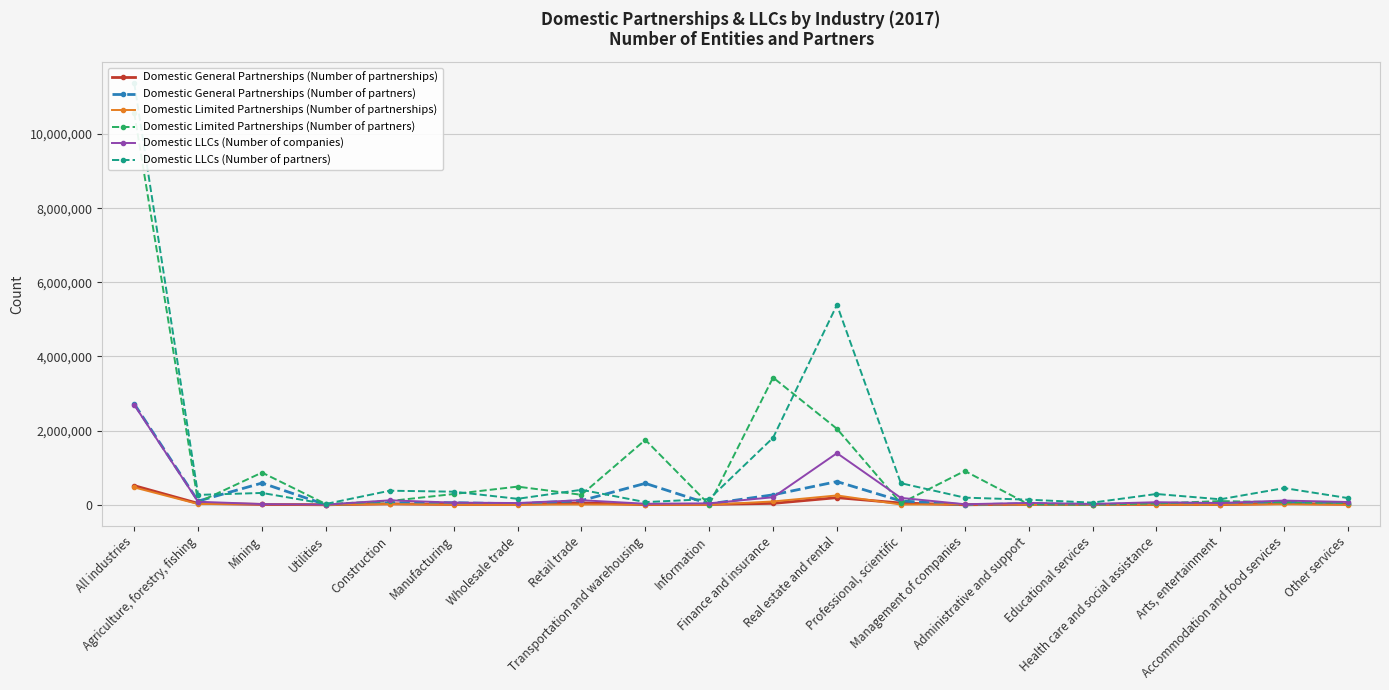

At which category does Domestic LLCs (Number of companies) reach its first local valley?

Utilities